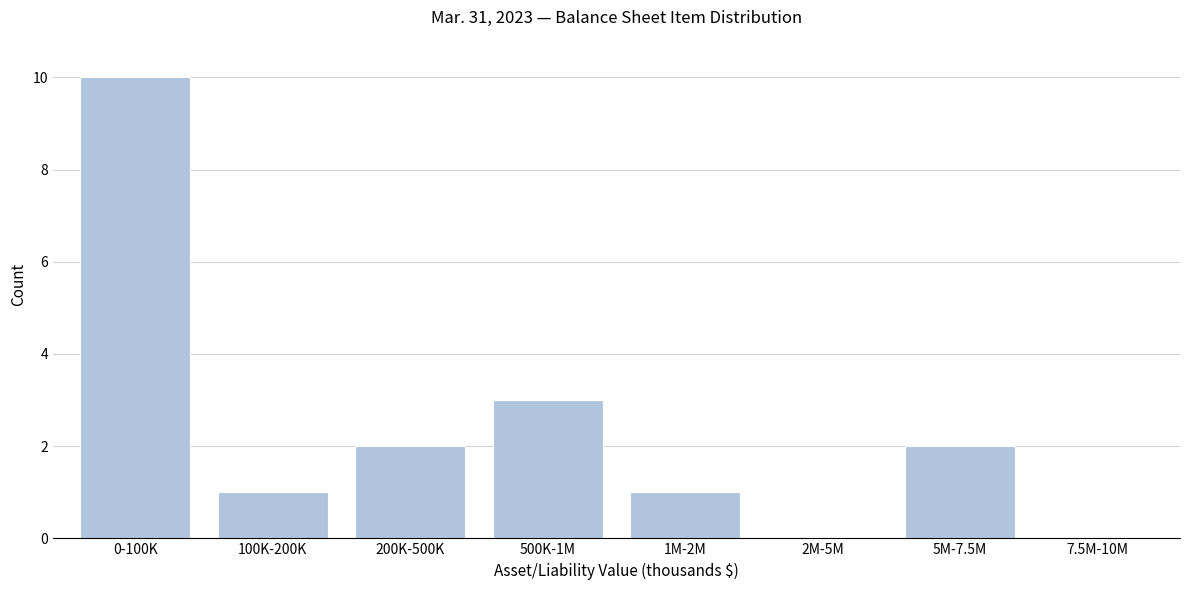

Reading left to right, what are all the values shown in this chart?

0-100K=10	100K-200K=1	200K-500K=2	500K-1M=3	1M-2M=1	2M-5M=0	5M-7.5M=2	7.5M-10M=0